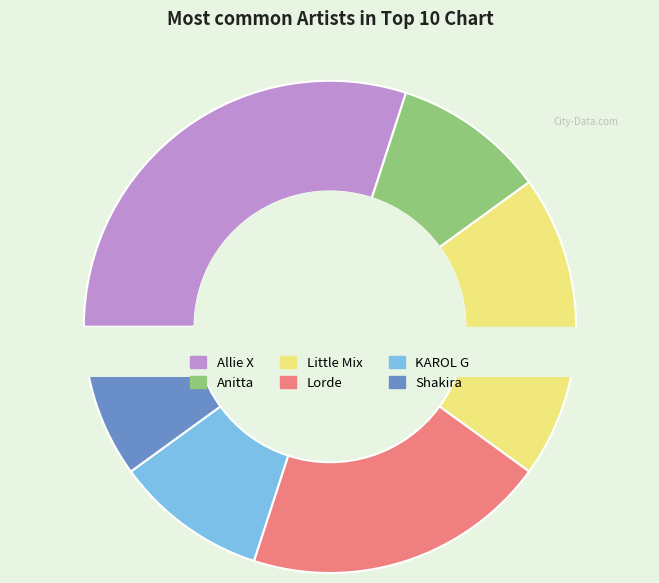

Which slice is the largest?

Allie X